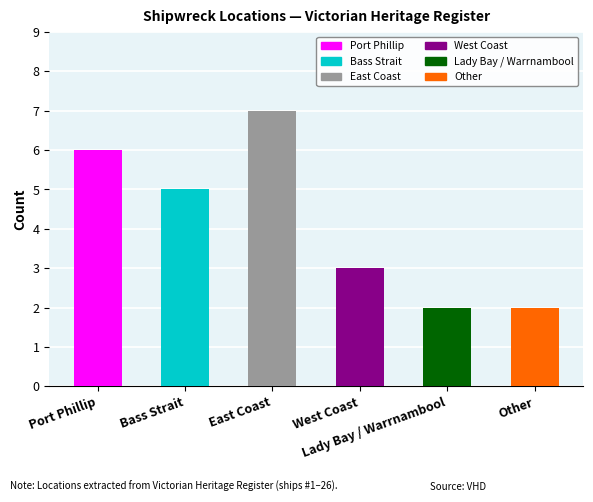

What is the maximum value shown in the chart?

7